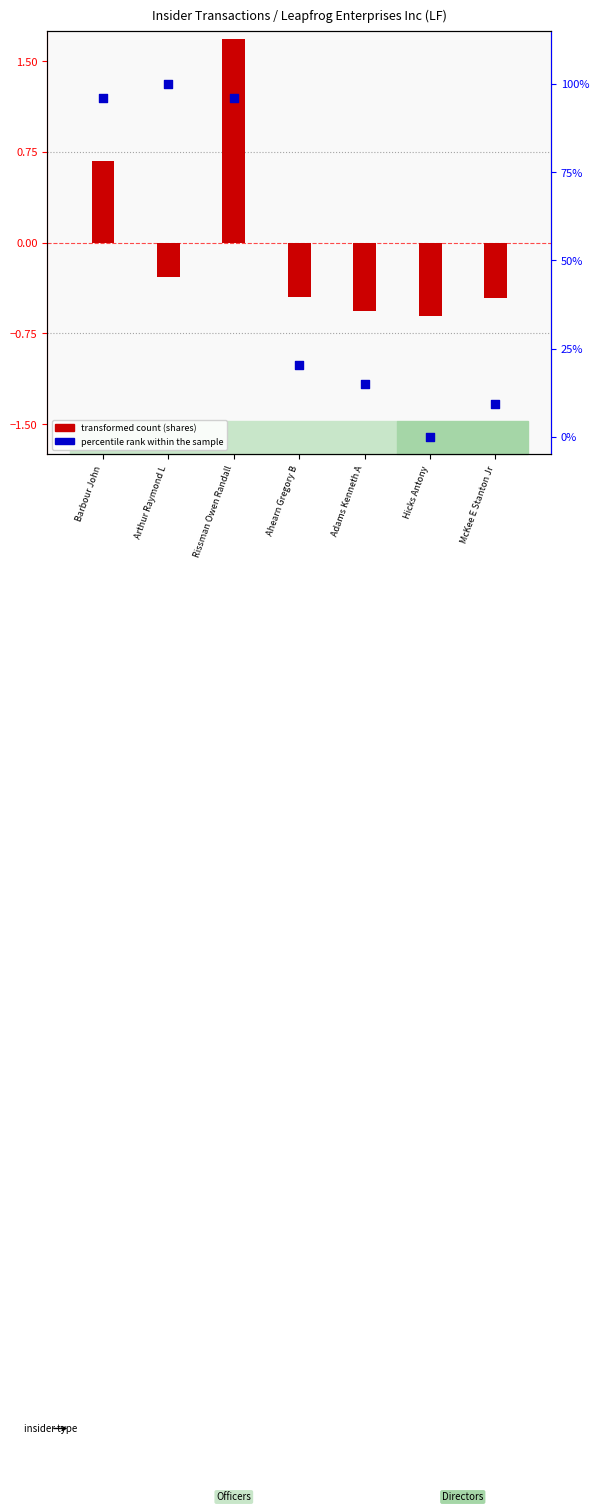

At which category is the sum across all series the highest?

Arthur Raymond L